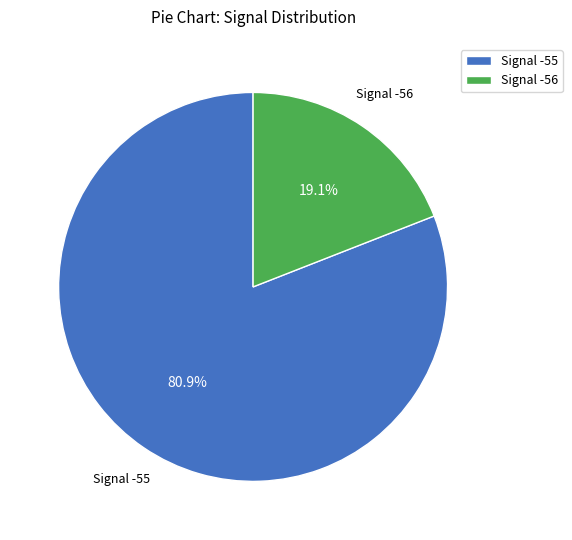

Rank the categories by value from highest to lowest.

Signal -55, Signal -56